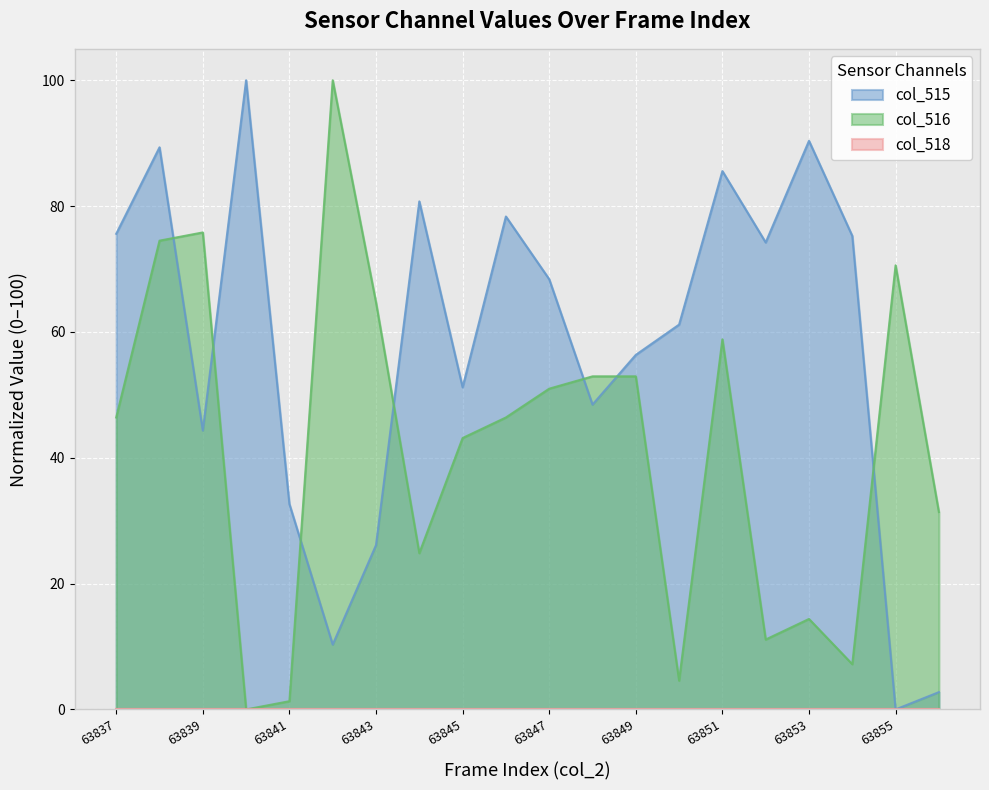

List the labels in order of col_516 value, smallest first.

63840, 63841, 63850, 63854, 63852, 63853, 63844, 63856, 63845, 63837, 63846, 63847, 63848, 63849, 63851, 63843, 63855, 63838, 63839, 63842